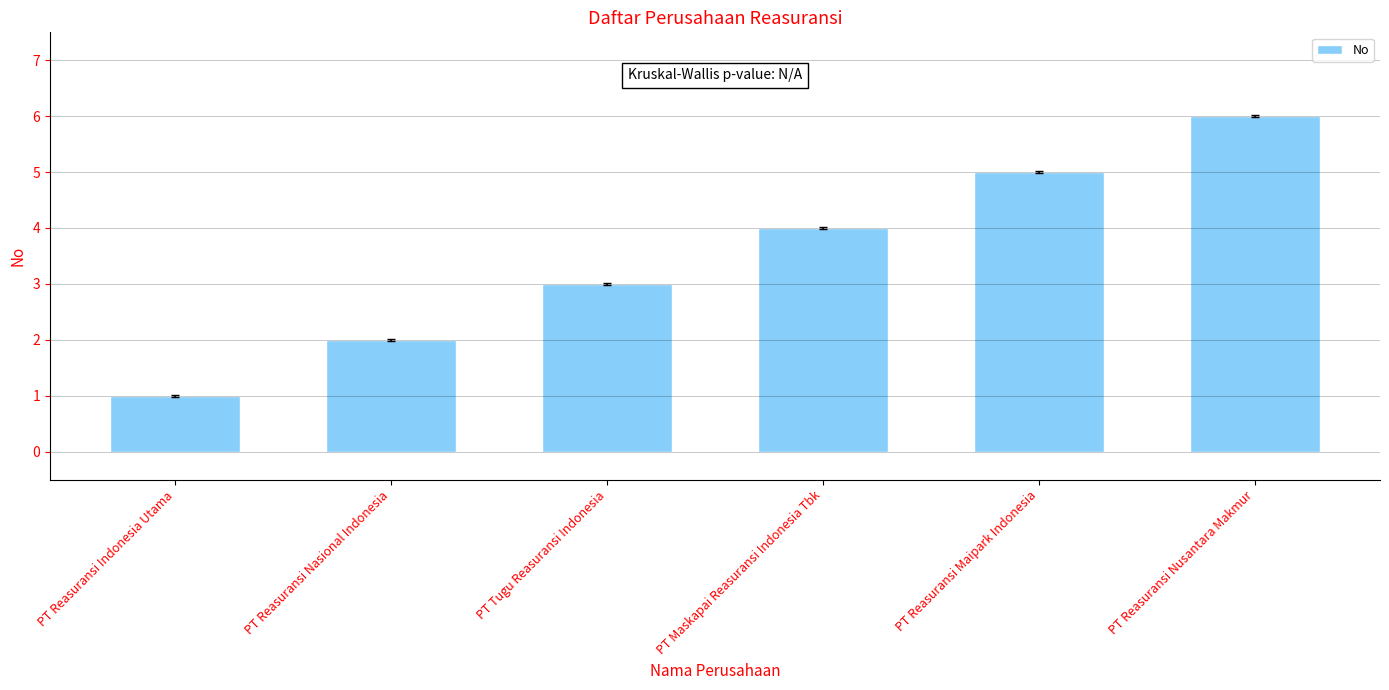

Are the bars grouped side by side (vs. stacked)?

No